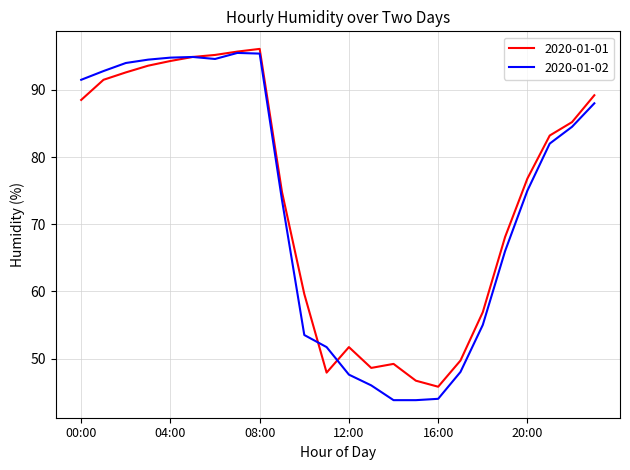

Rank the series by their average value, from highest to lowest.

2020-01-01, 2020-01-02